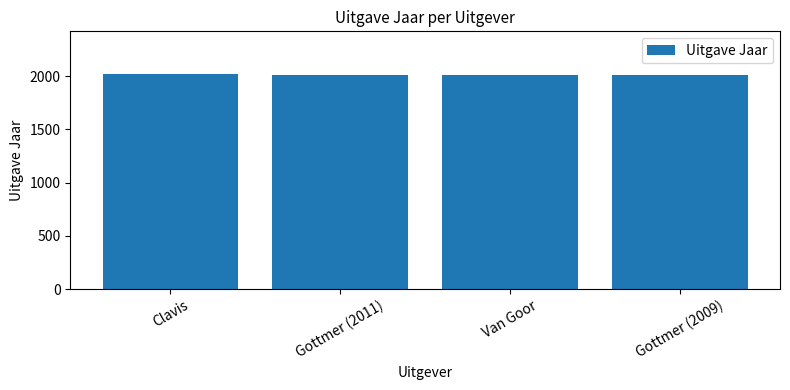

What is the sum of the values at Gottmer (2011) and Gottmer (2009)?

4020